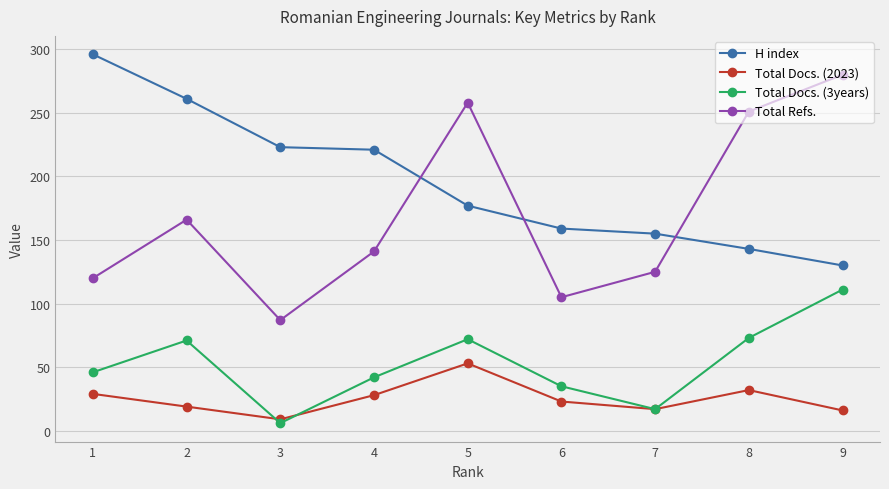

Which series has the largest total across all categories?

H index